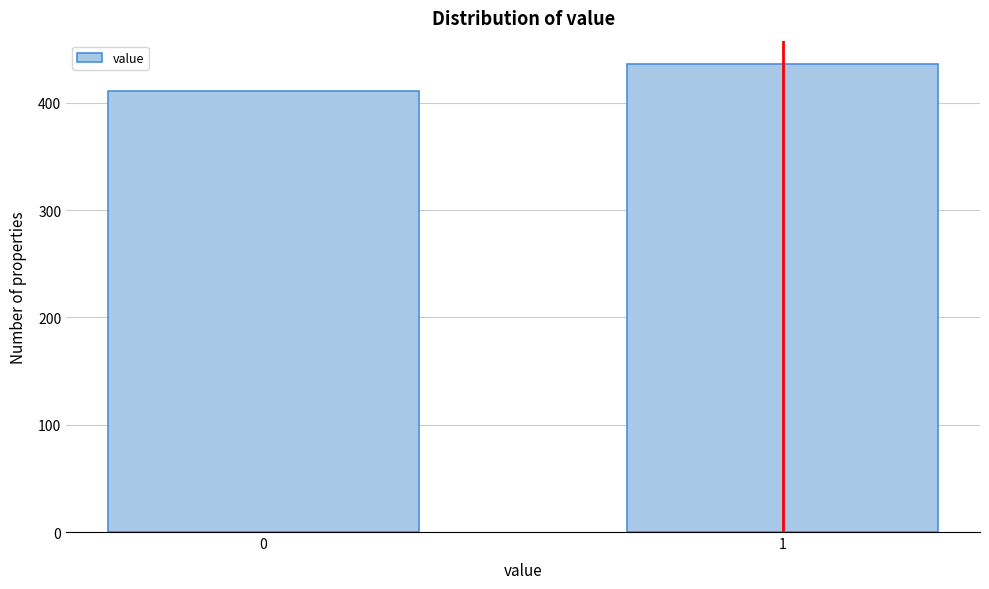

Reading left to right, transcribe all the data shown in this chart.

411	436